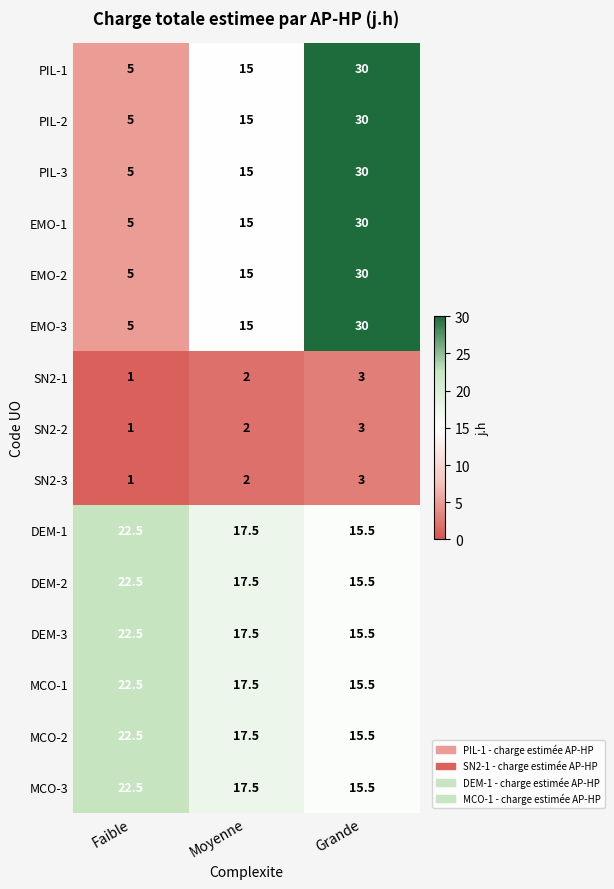

The MCO-1 series shows 17.5 at Moyenne. True or false?

True